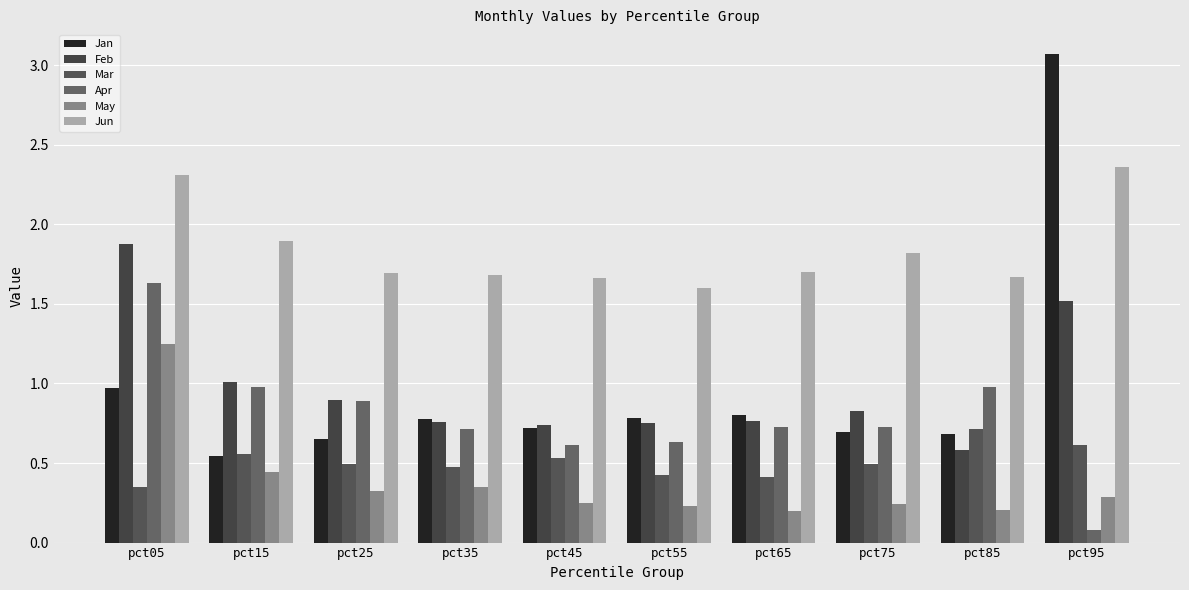

At which category is the sum across all series the highest?

pct05